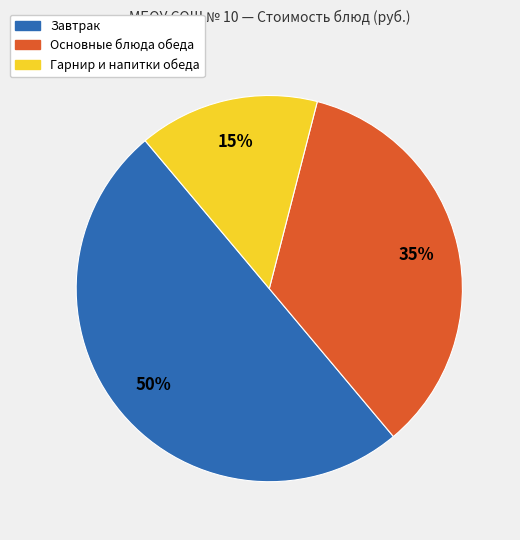

How many segments does this pie chart have?

3